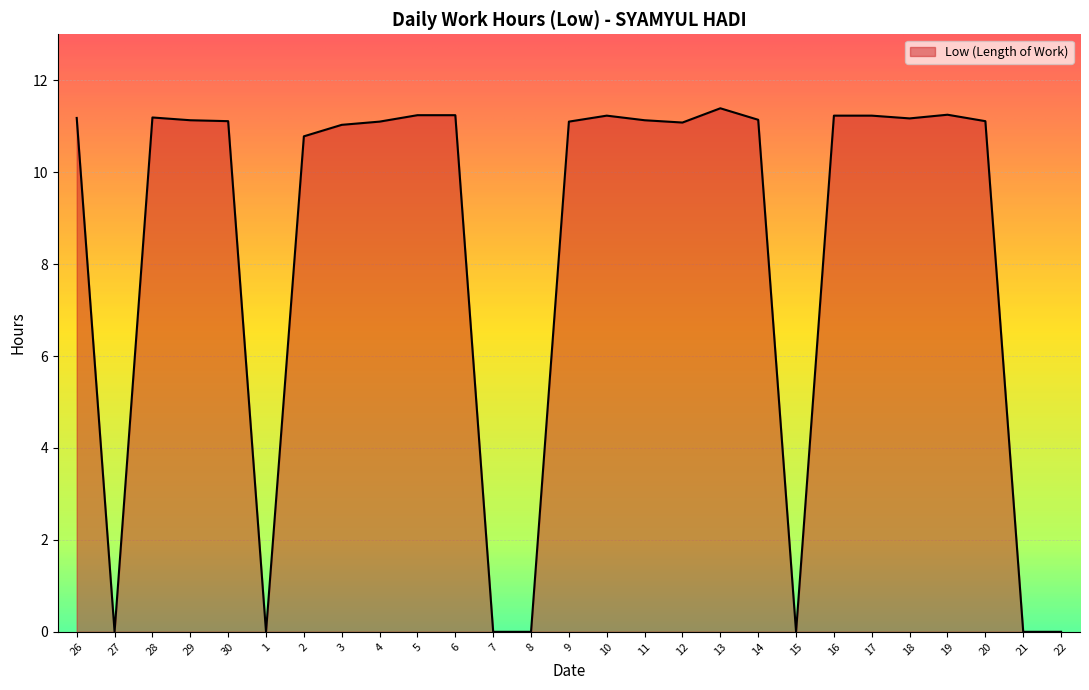

What is the greatest value displayed?

11.4